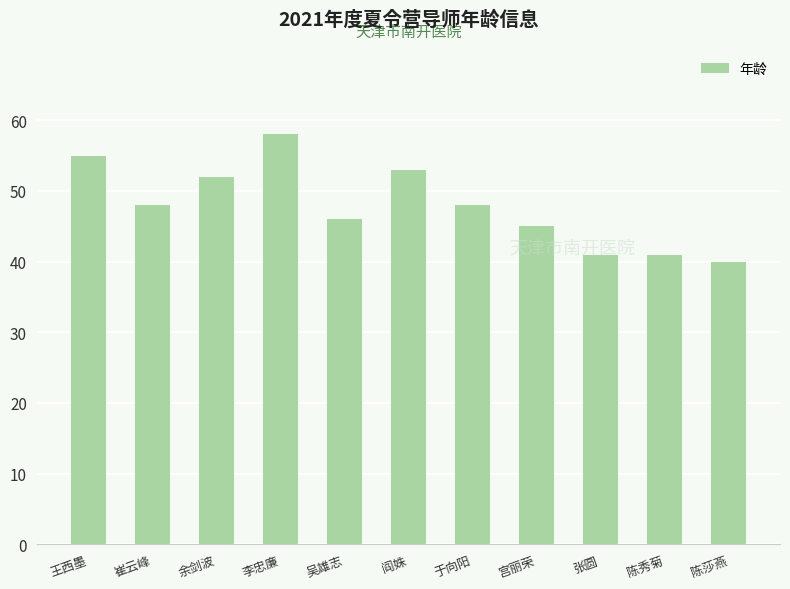

What is the average value?

48